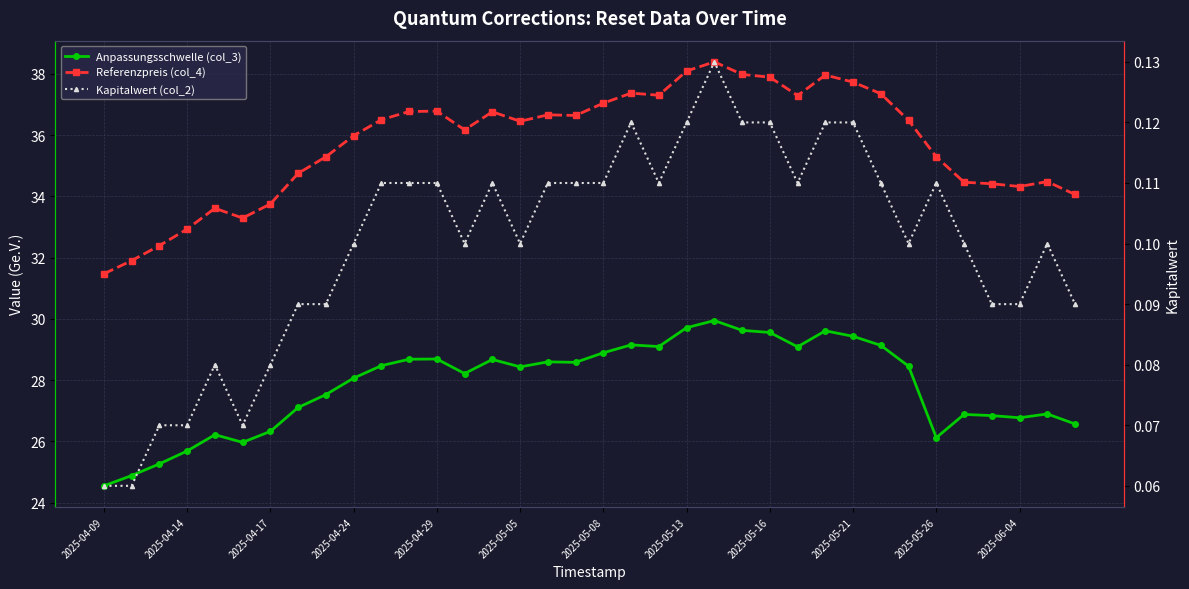

How many Kapitalwert (col_2) values are between 0 and 1?

36